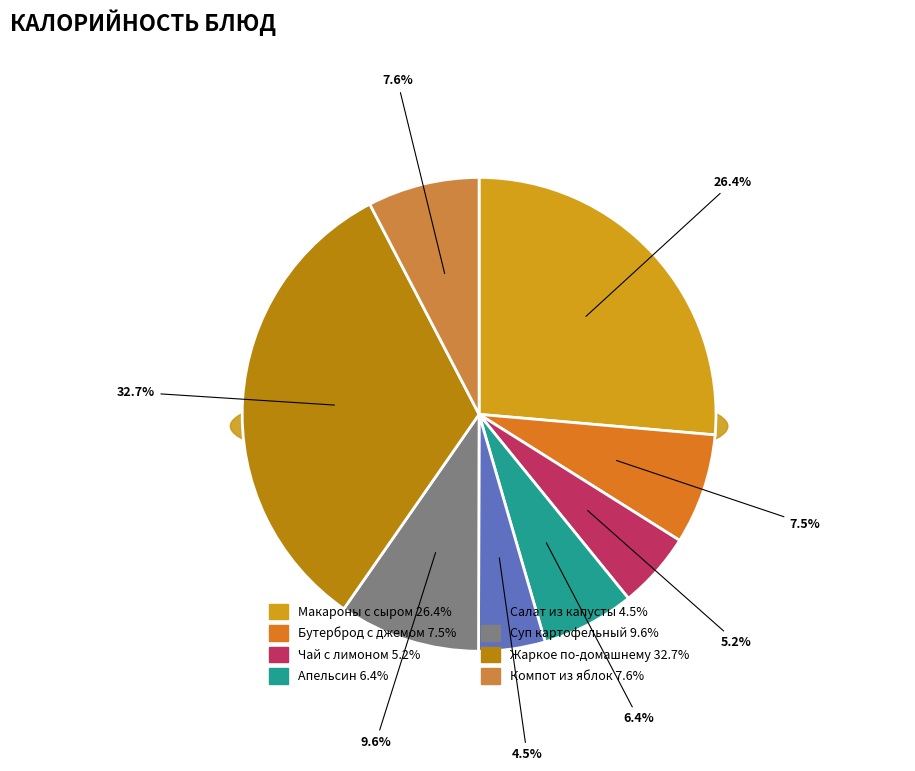

Rank the categories by value from lowest to highest.

Салат из капусты, Чай с лимоном, Апельсин, Бутерброд с джемом, Компот из яблок, Суп картофельный, Макароны с сыром, Жаркое по-домашнему